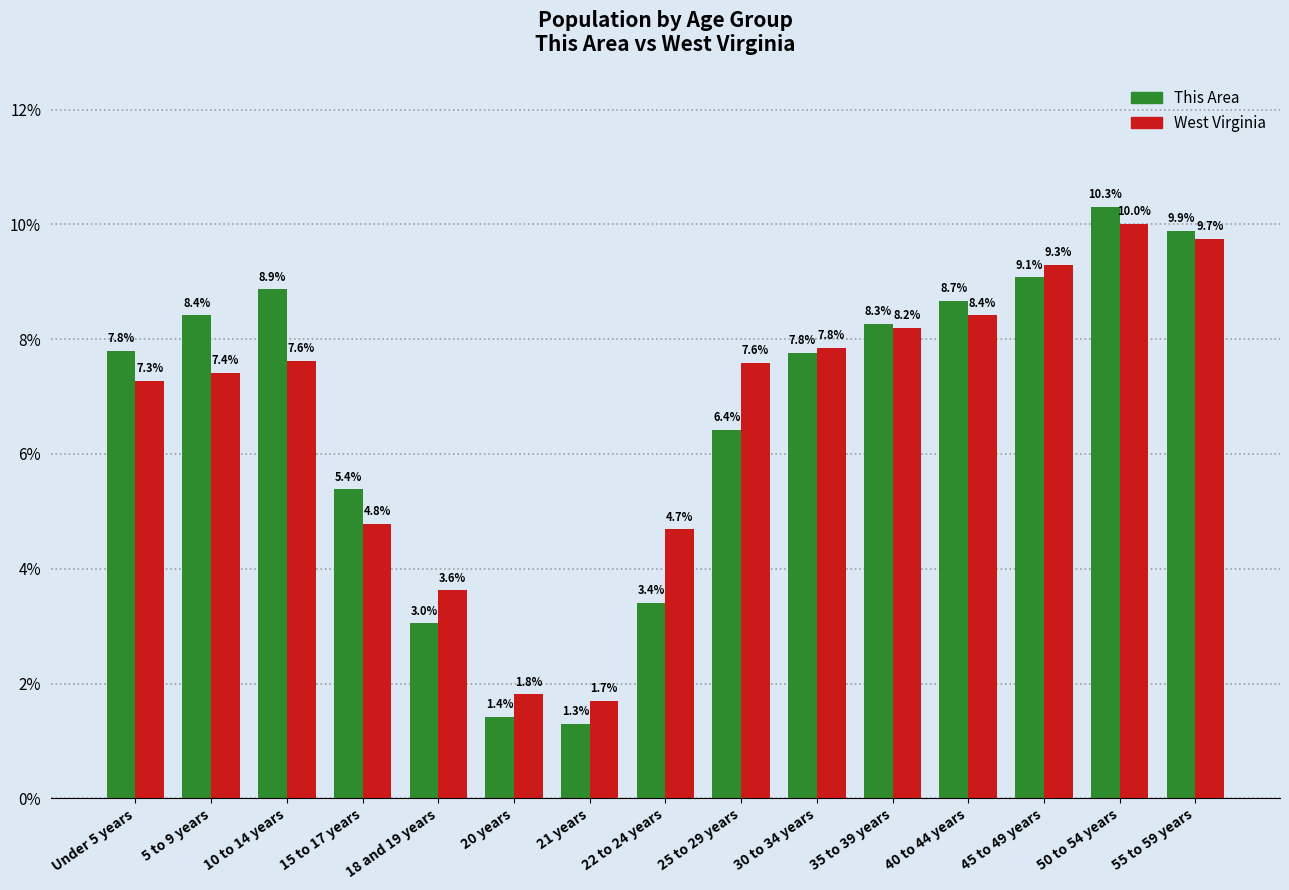

What is the spread (max minus min) of values at 15 to 17 years?

0.6